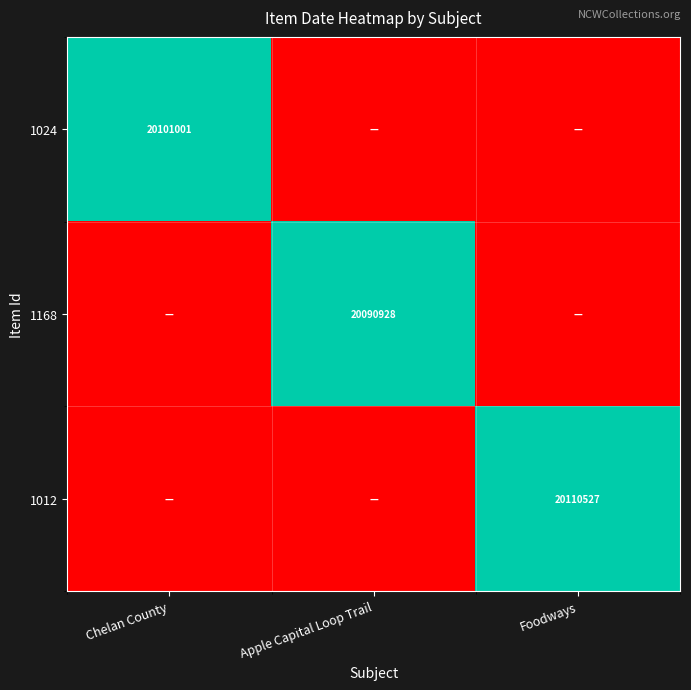

The 1168 series shows 27675884 at Apple Capital Loop Trail. True or false?

False